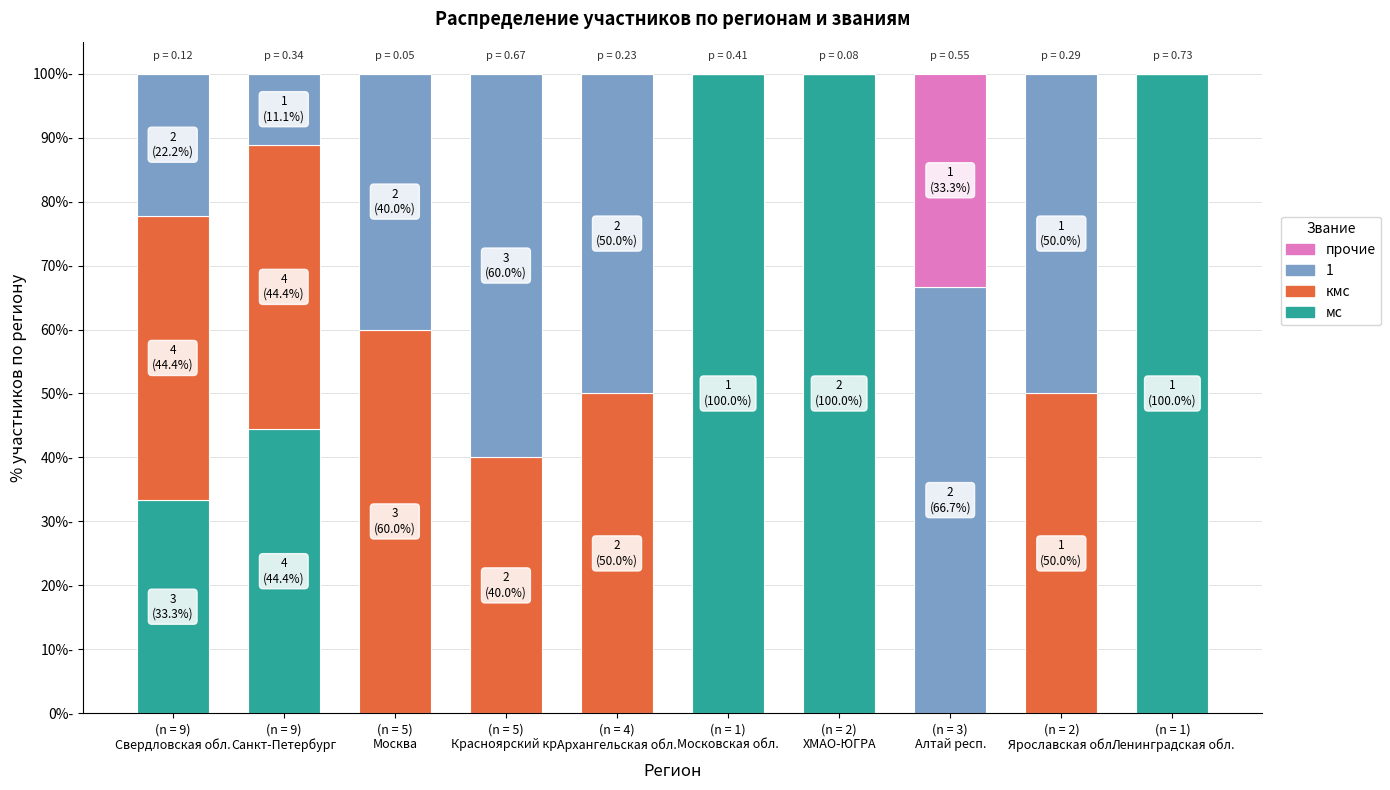

What are all the series names shown in the legend?

прочие, 1, кмс, мс